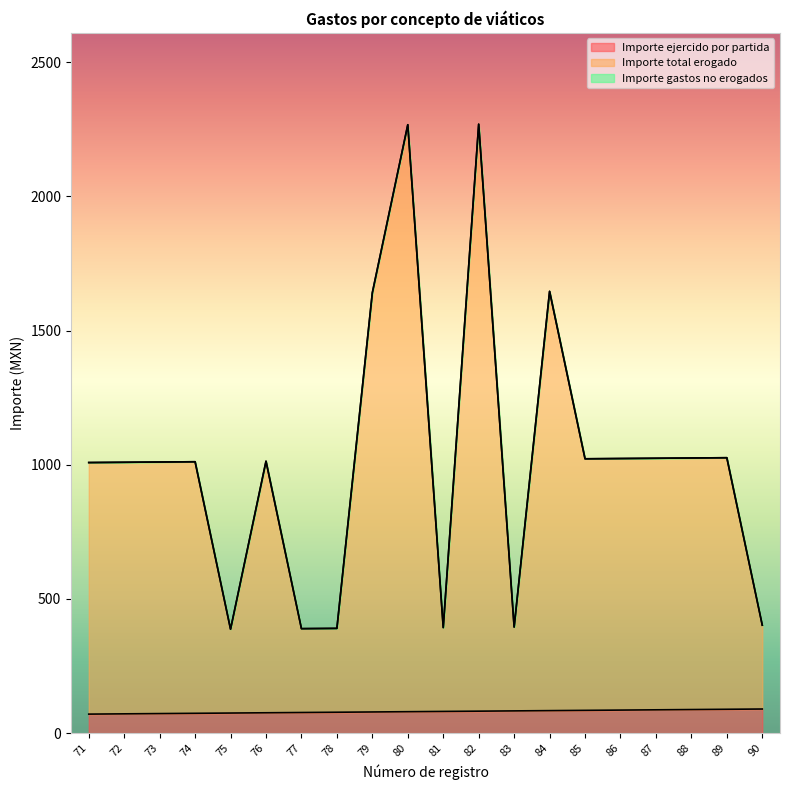

How many data points in Importe total erogado are above 1013?

10